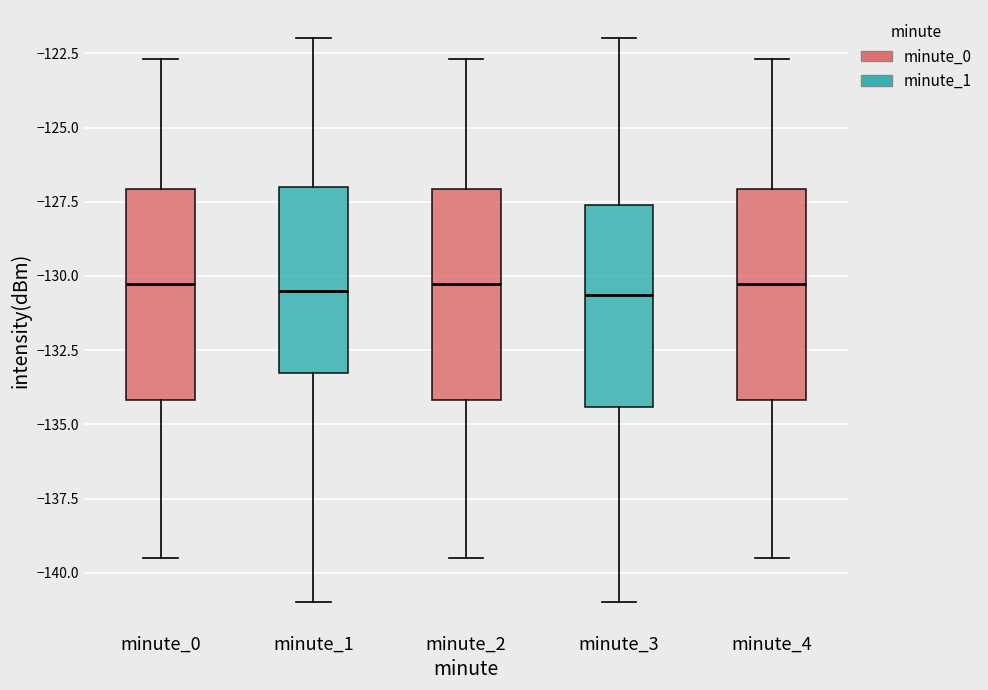

Where does the lower whisker of the box for minute_1 end on the y-axis? The values are not printed on the chart, so give them approximately, as read against the axis.

-141.0